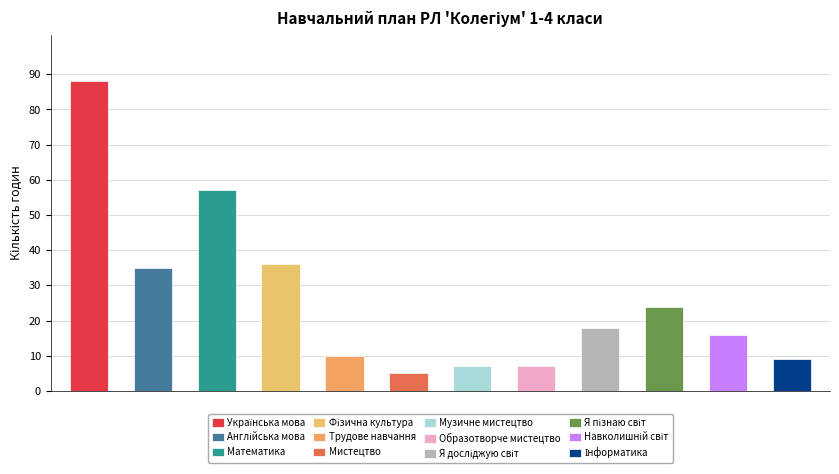

Which category has the highest value across all series?

Українська мова